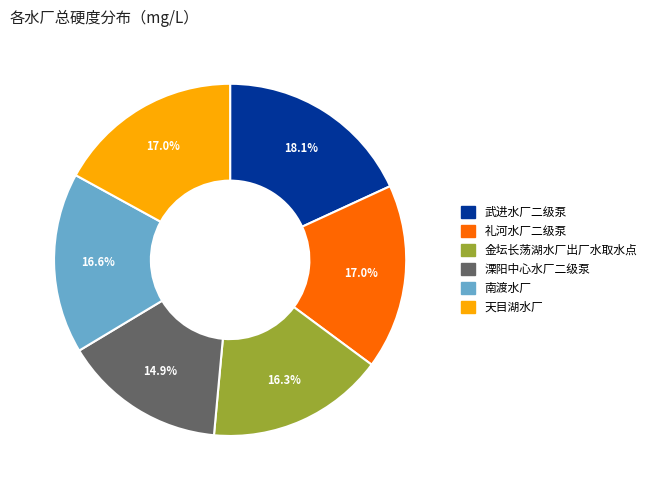

True or false: 金坛长荡湖水厂出厂水取水点 accounts for 16% of the total.

True